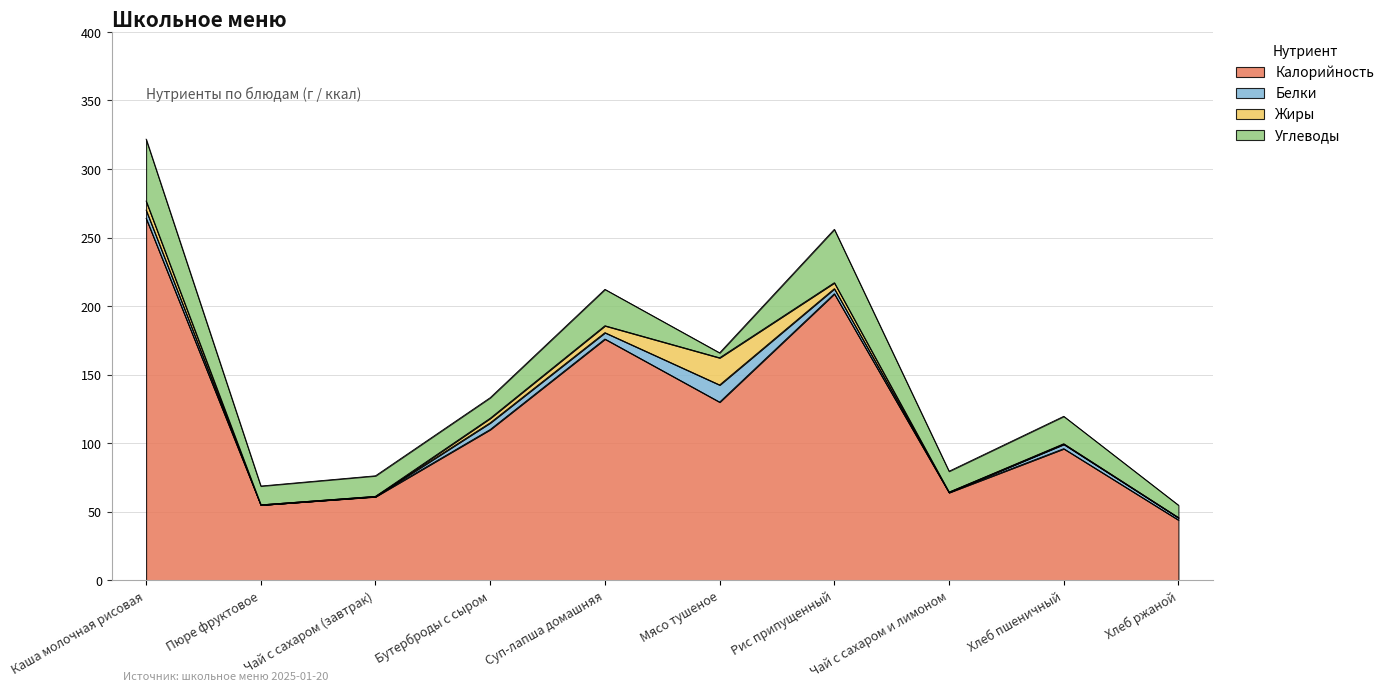

Does the chart display data point markers on the line(s)?

No